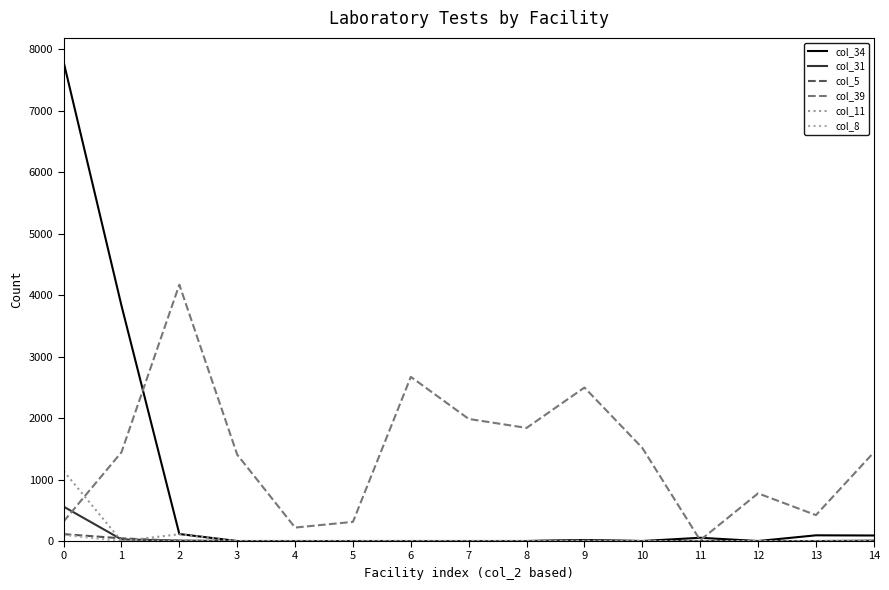

What is the total value across all series at 9?

2528